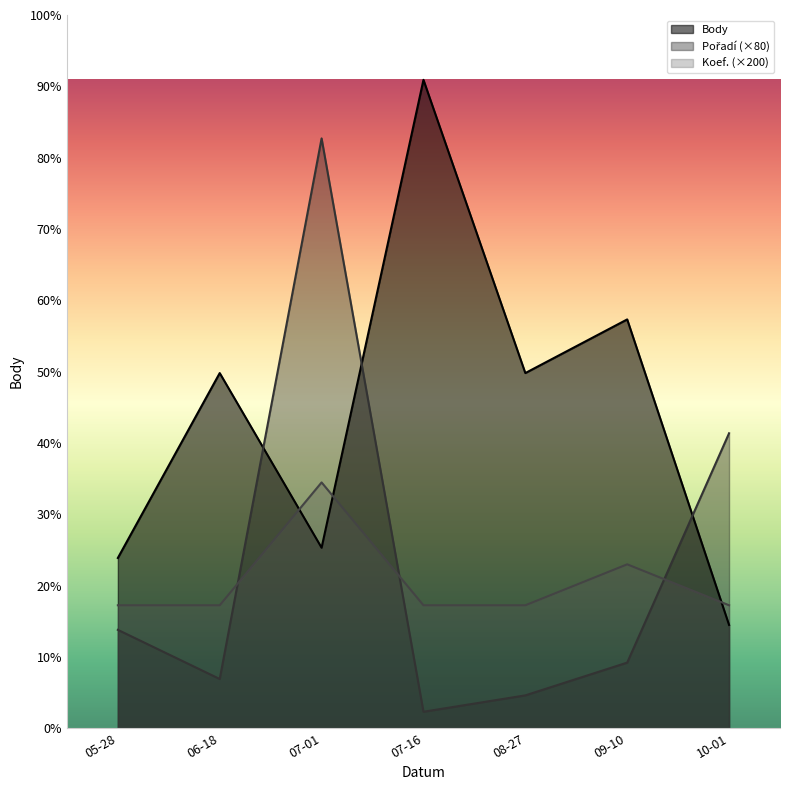

The Pořadí series shows 532 at 09-10. True or false?

False